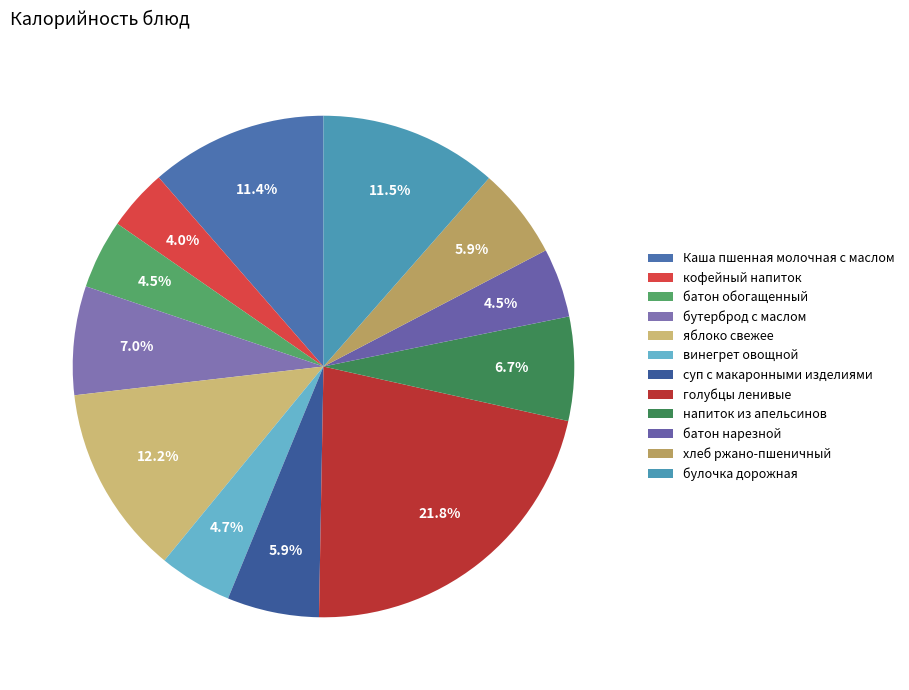

Does яблоко свежее represent more than half of the total?

No